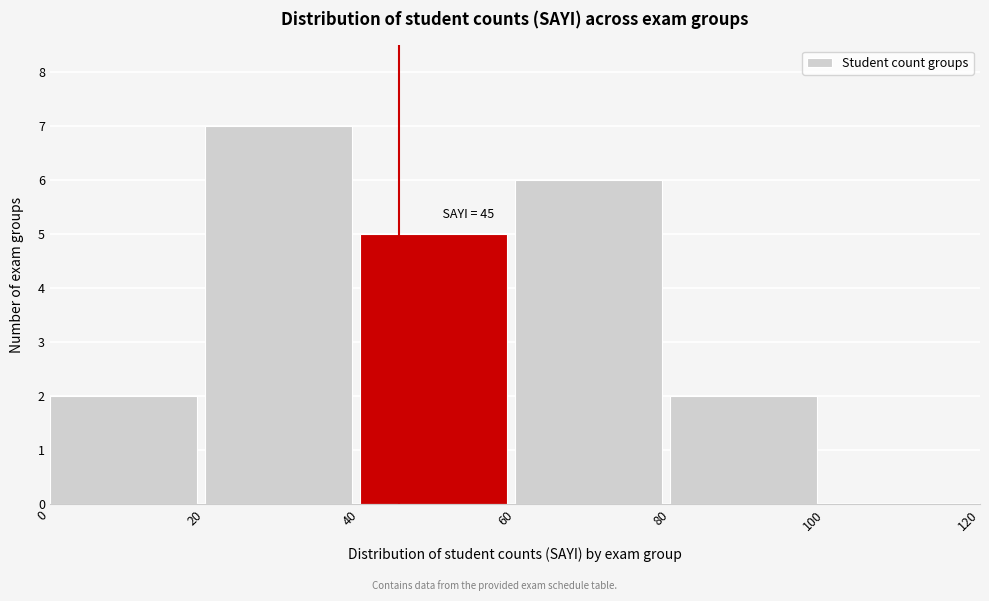

Which range on the x-axis has the tallest bar?

20 to 40